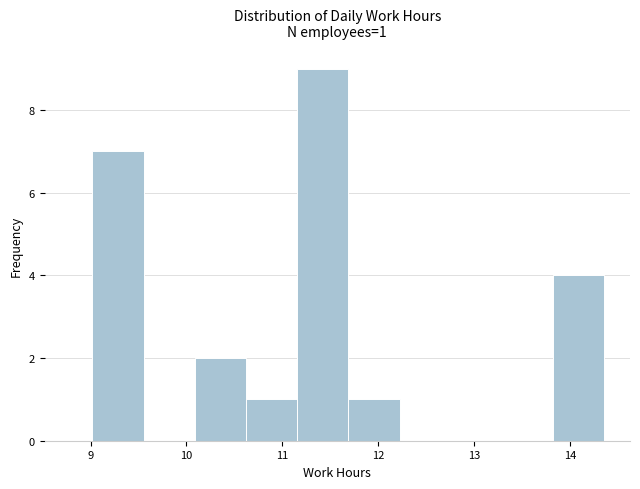

Which range on the x-axis has the tallest bar?

11.2 to 11.7